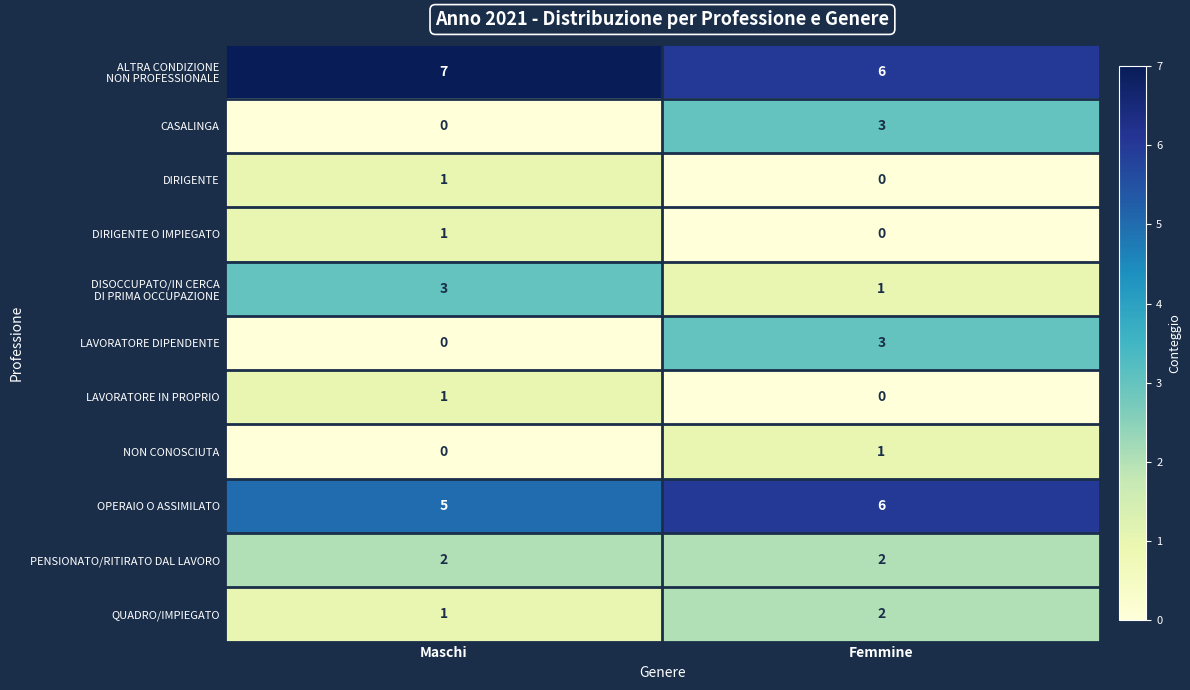

What is the difference between the highest and lowest values at Femmine?

6